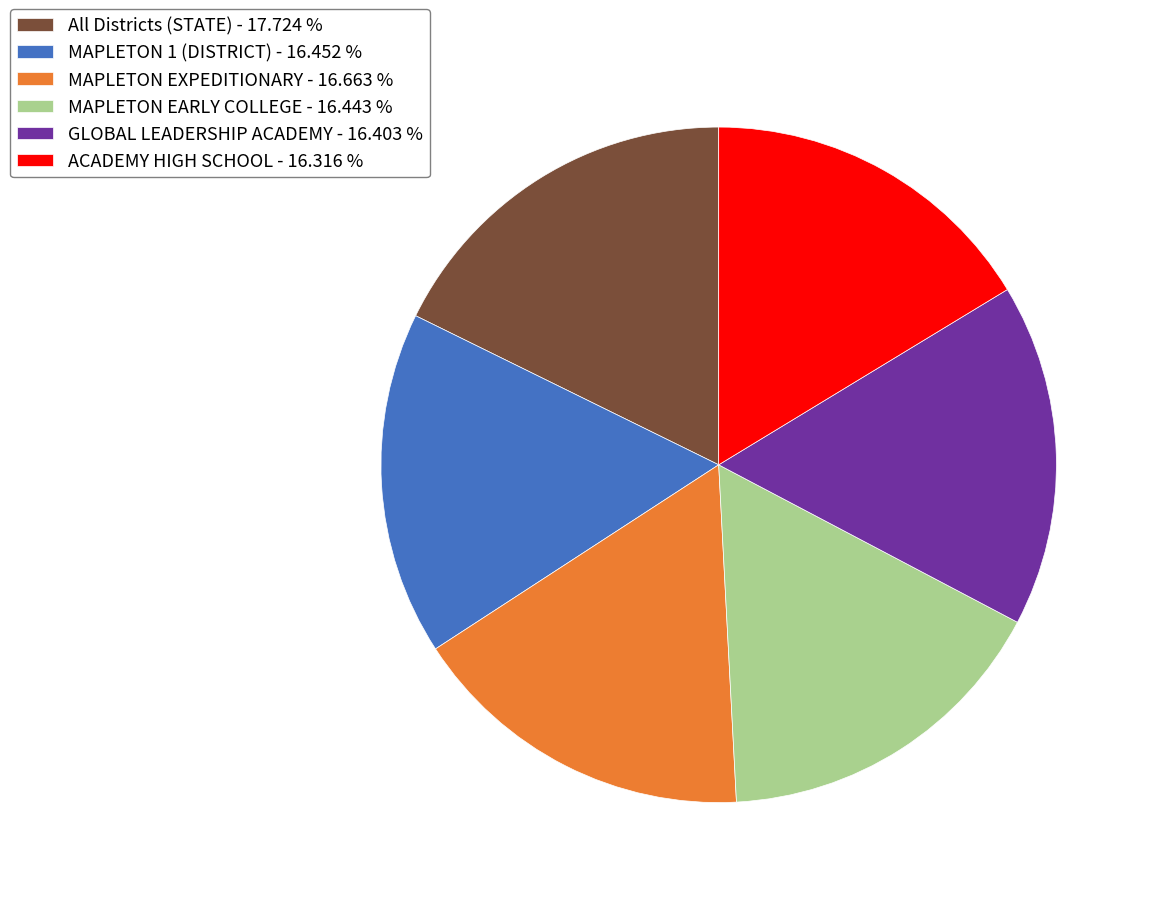

Which slice is the largest?

All Districts (STATE)